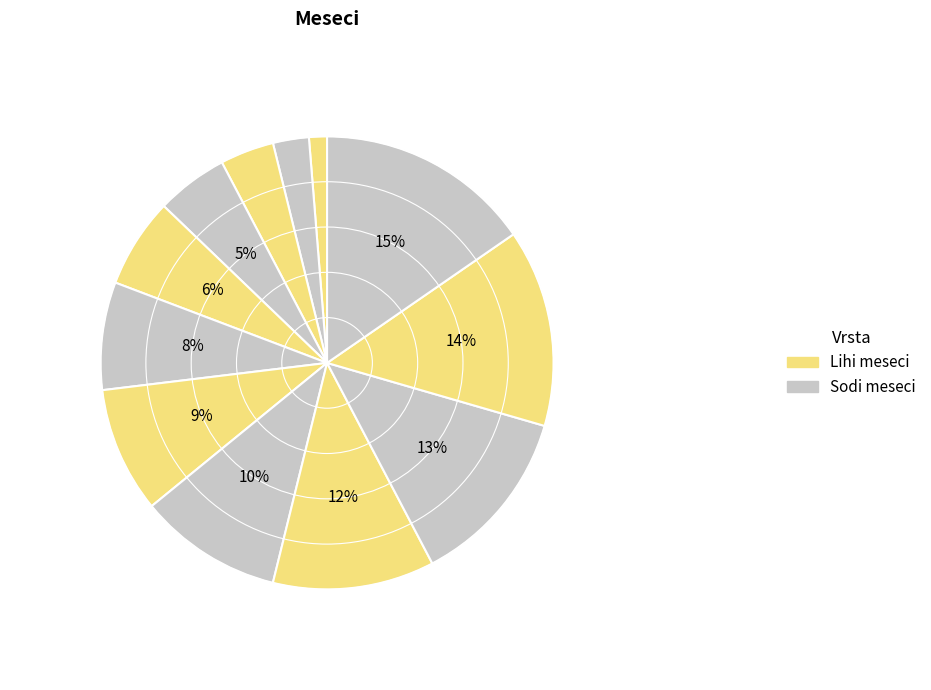

How many segments does this pie chart have?

12